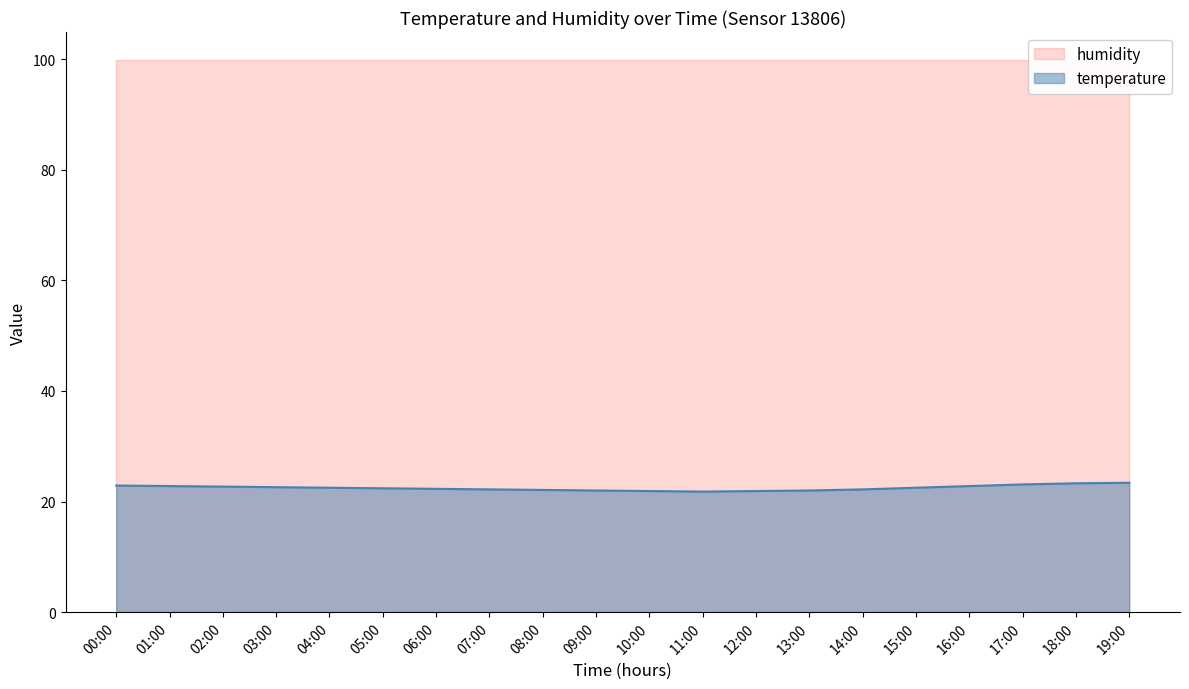

Rank the categories by value from highest to lowest.

19:00, 18:00, 17:00, 00:00, 01:00, 16:00, 02:00, 03:00, 04:00, 15:00, 05:00, 06:00, 07:00, 14:00, 08:00, 09:00, 13:00, 10:00, 12:00, 11:00